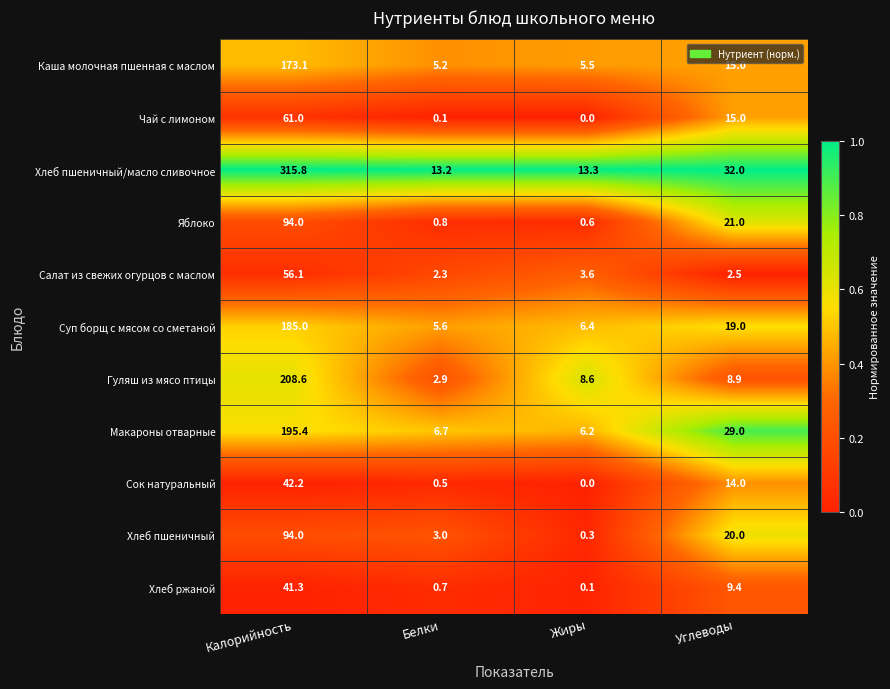

Which series has the largest total across all categories?

Хлеб пшеничный/масло сливочное